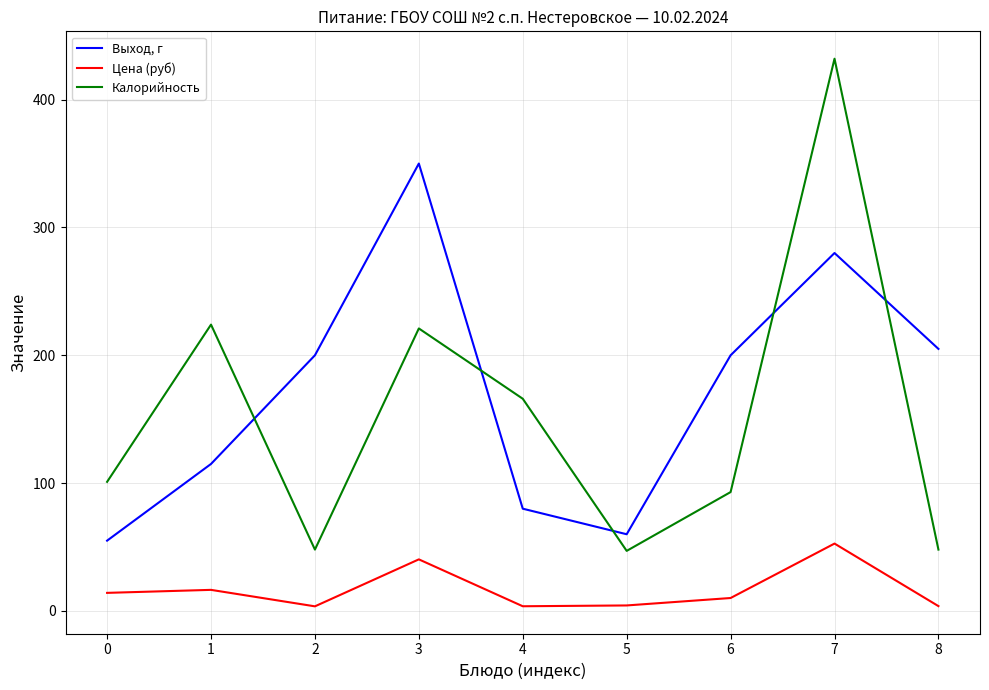

What is the difference between the highest and lowest values at 1?

207.5